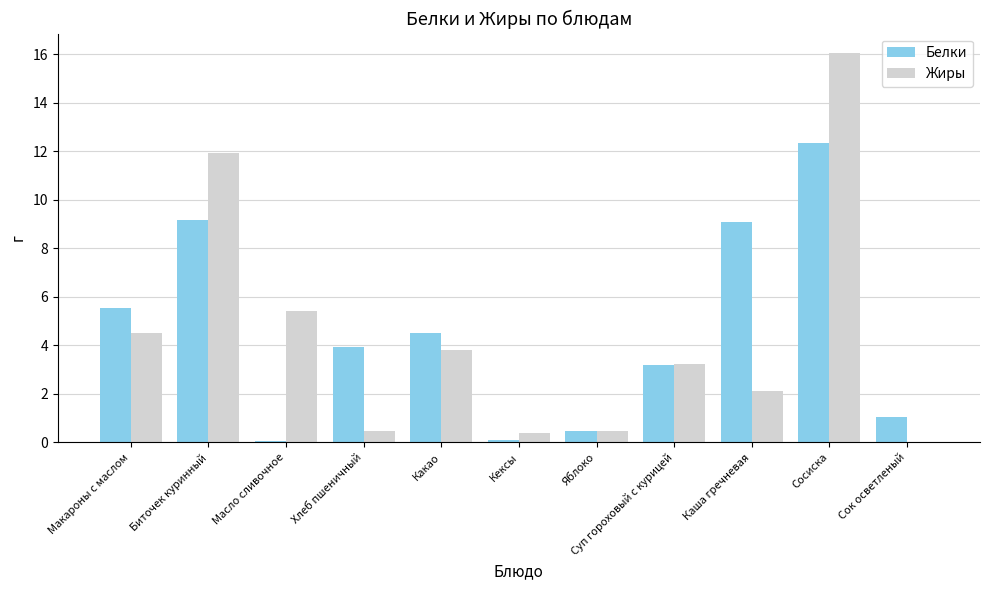

At which category does the chart reach its peak across all series?

Сосиска